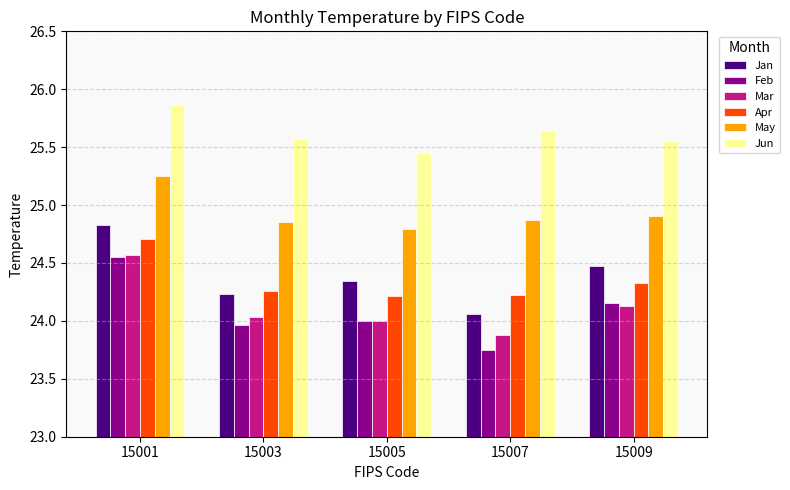

Which series has the largest total across all categories?

Jun